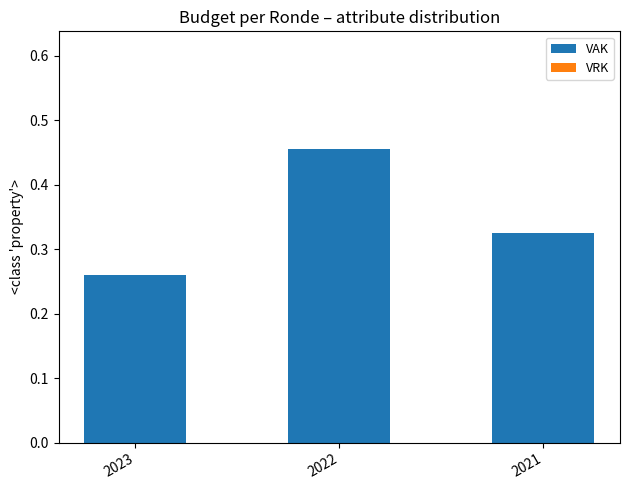

Does the chart contain any negative values?

No